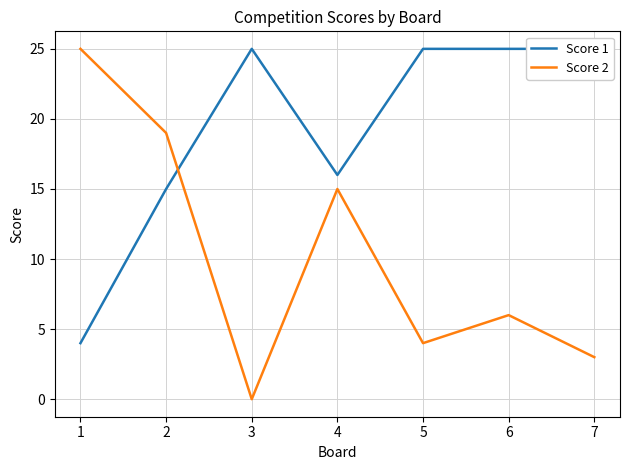

Where is Score 2 nearest to the value 12?

4